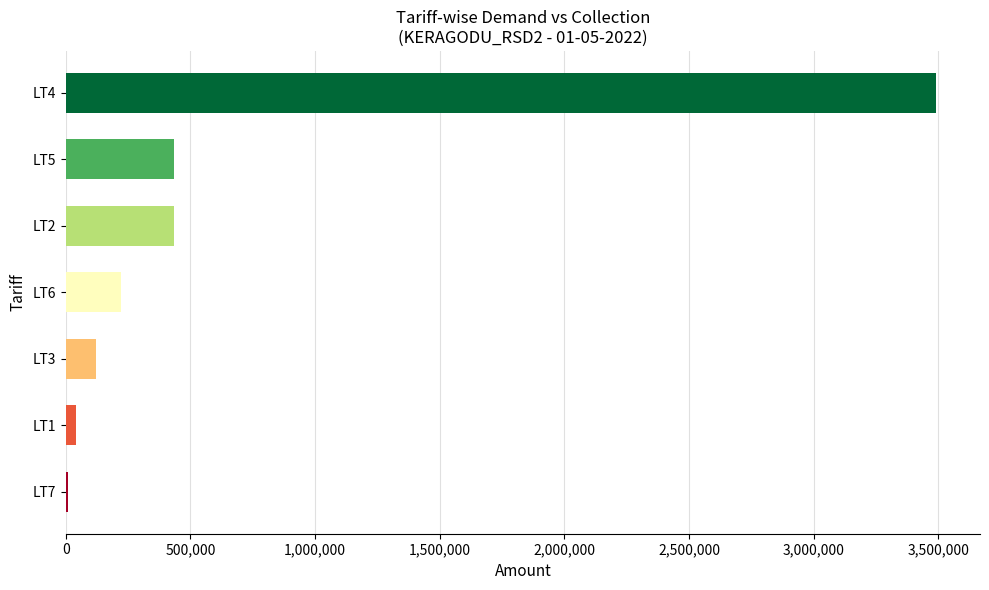

At which label is the value closest to 1751131?

LT5